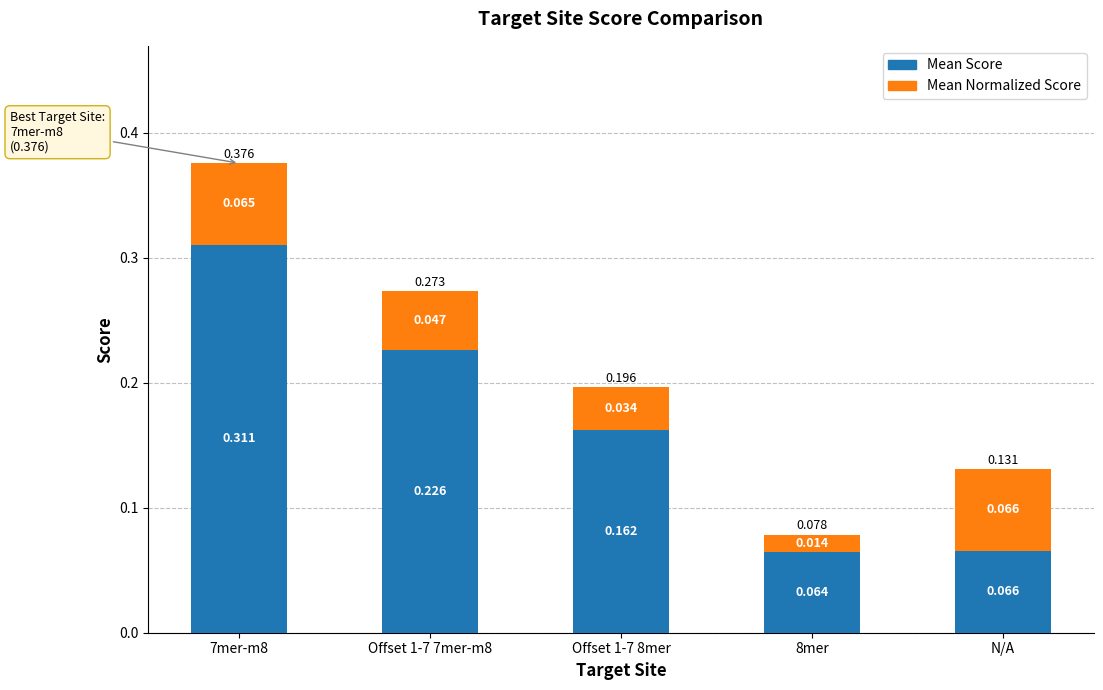

What is the sum of all Mean Score values?

0.8